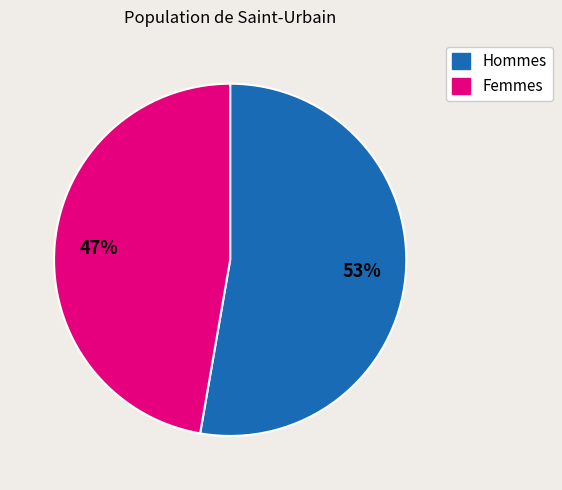

To the nearest percent, what is the combined percentage of Femmes and Hommes?

100%